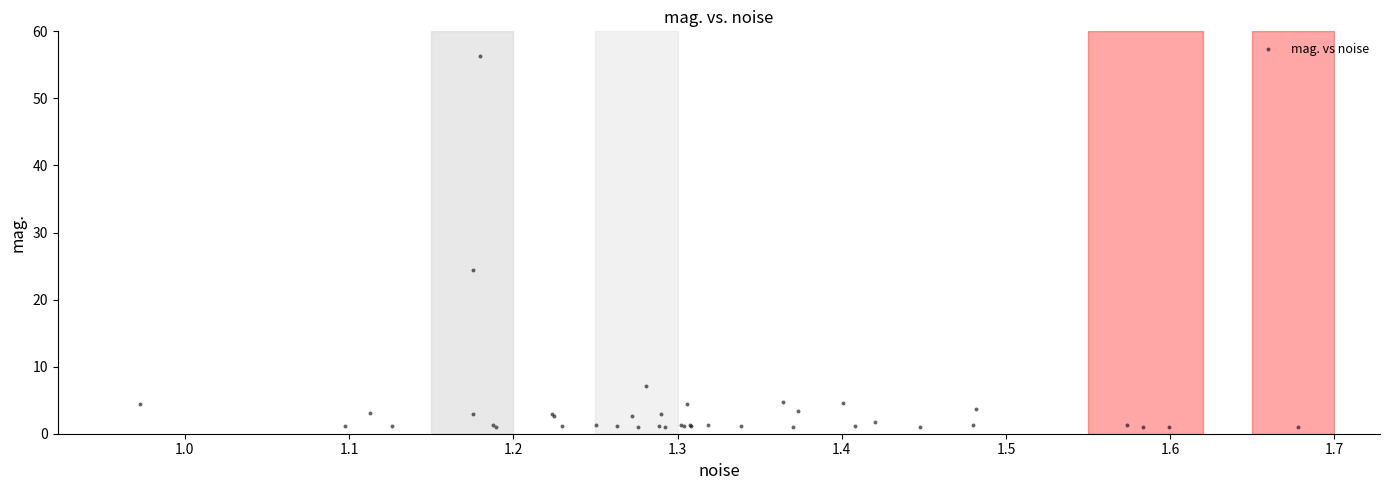

What Y value in the scatter plot is closest to 28?

24.4